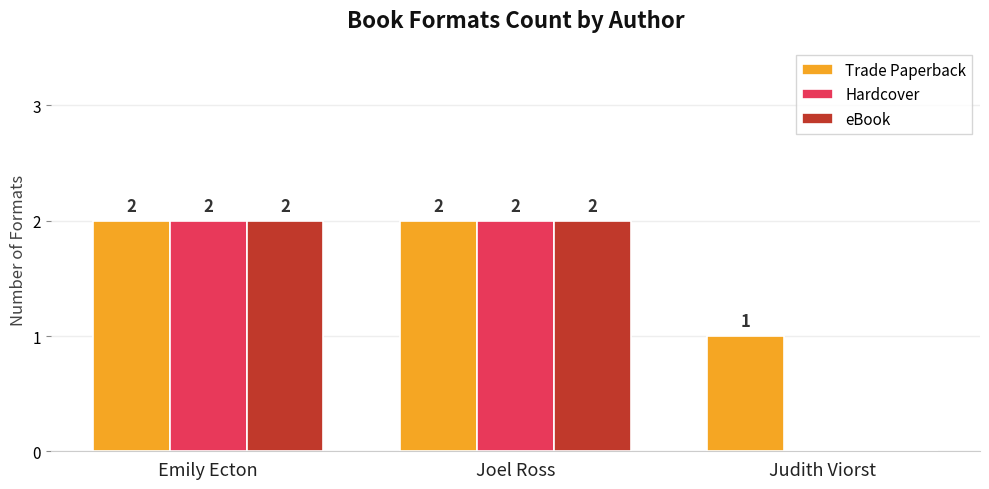

Is it true that Trade Paperback equals 1 at Judith Viorst?

True